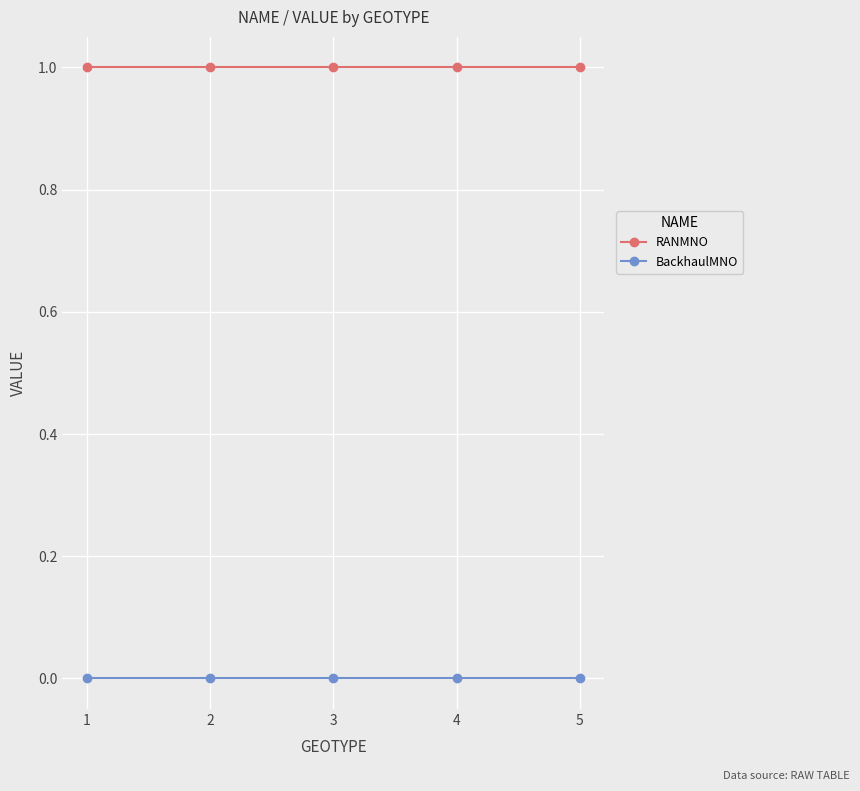

True or false: RANMNO and BackhaulMNO cross at least once.

False